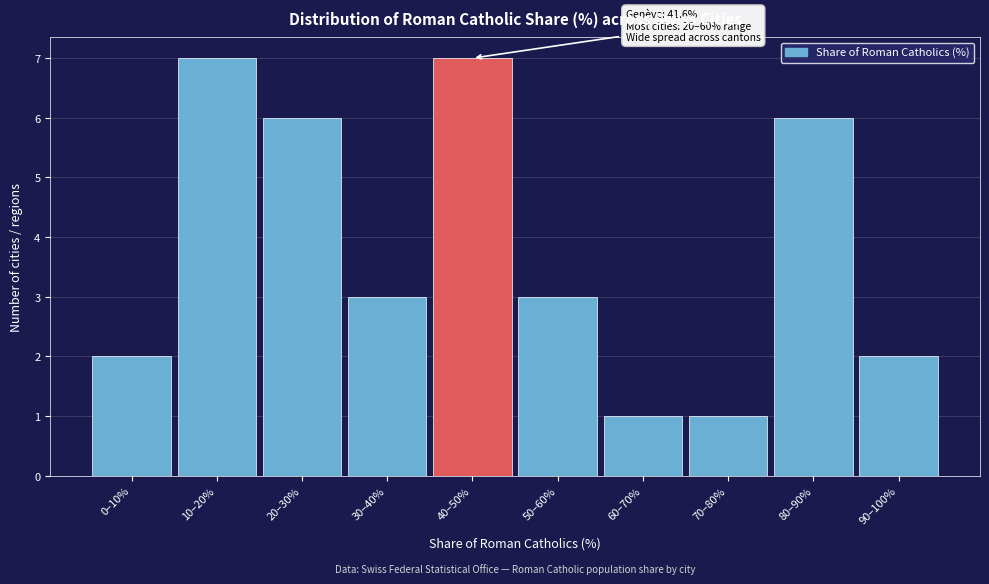

Reading right to left, extract all data points from this chart.

2	6	1	1	3	7	3	6	7	2